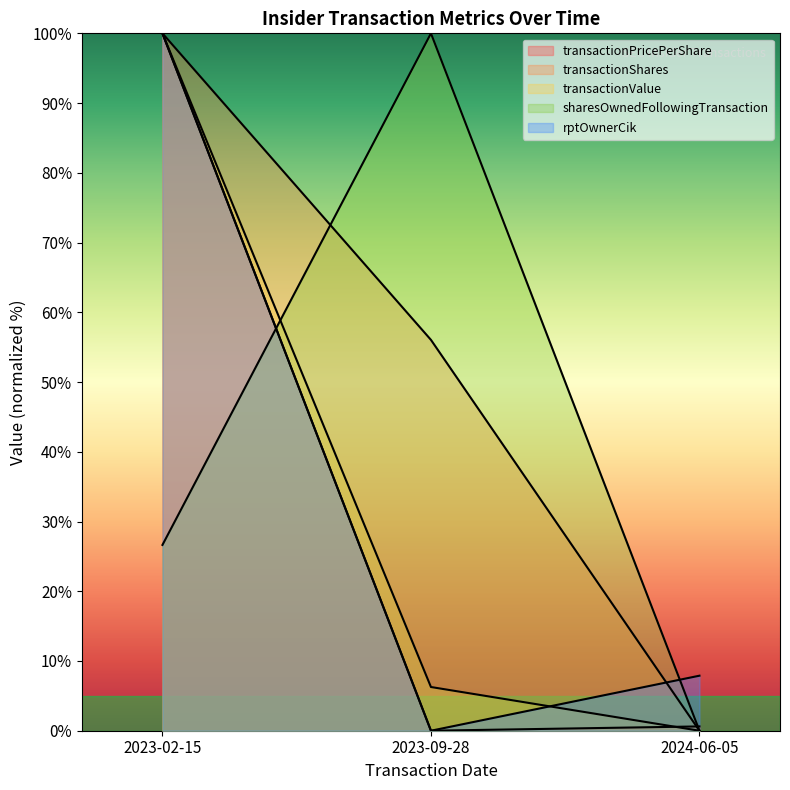

At which label is transactionValue closest to 50?

2023-09-28